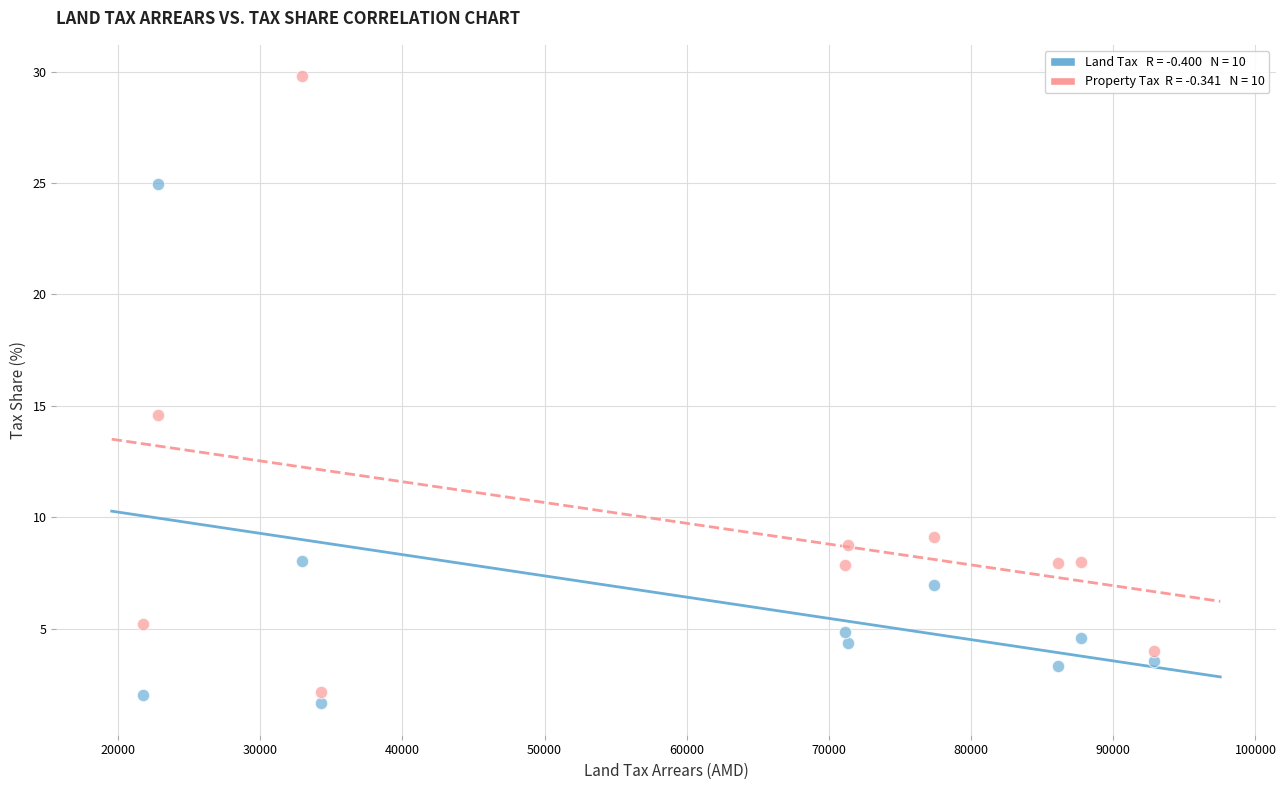

Across all data points, what is the range of X values (max minus min)?

71145.3